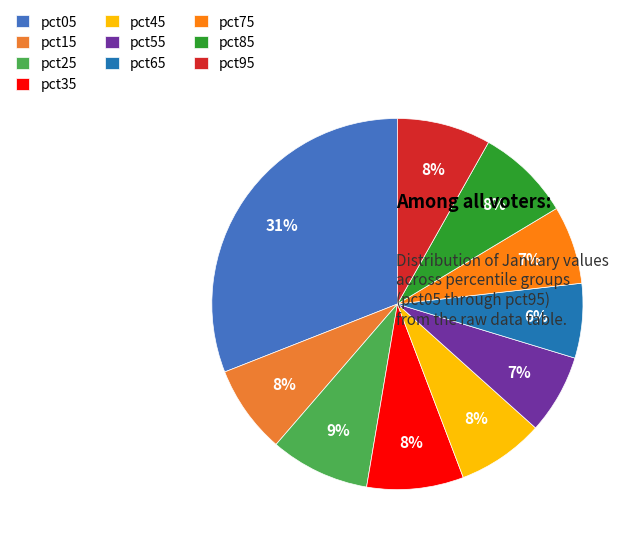

Which category has the biggest portion of the pie?

pct05